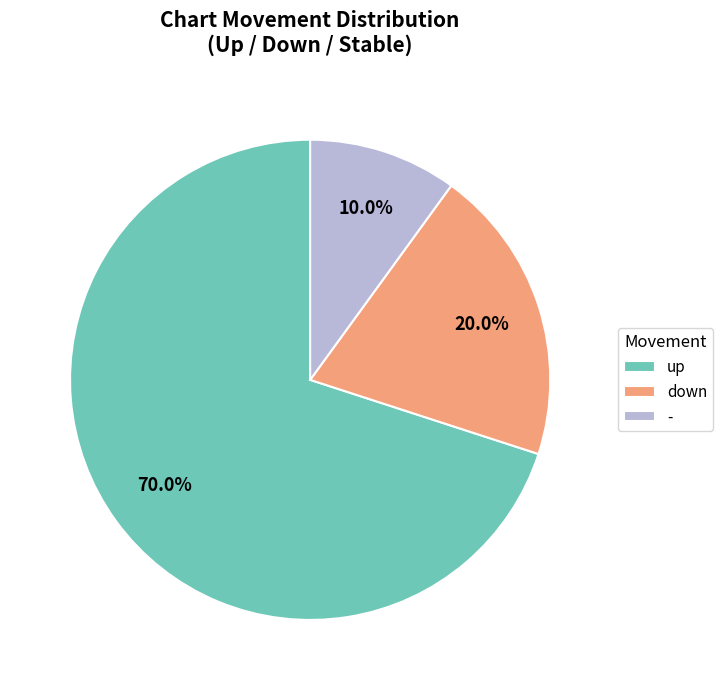

To the nearest percent, what is the combined percentage of up and down?

90%